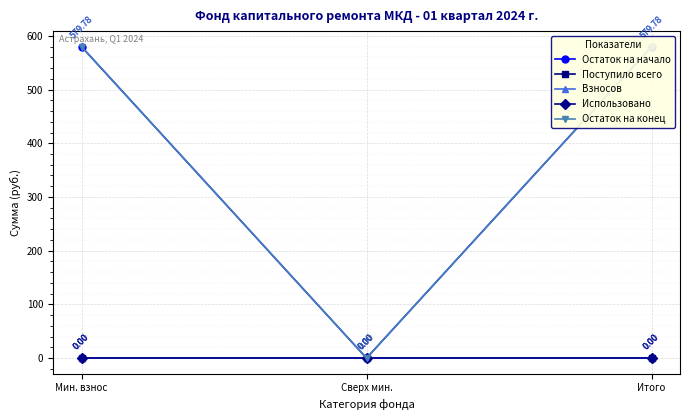

What is the spread (max minus min) of values at Мин. взнос?

579.8